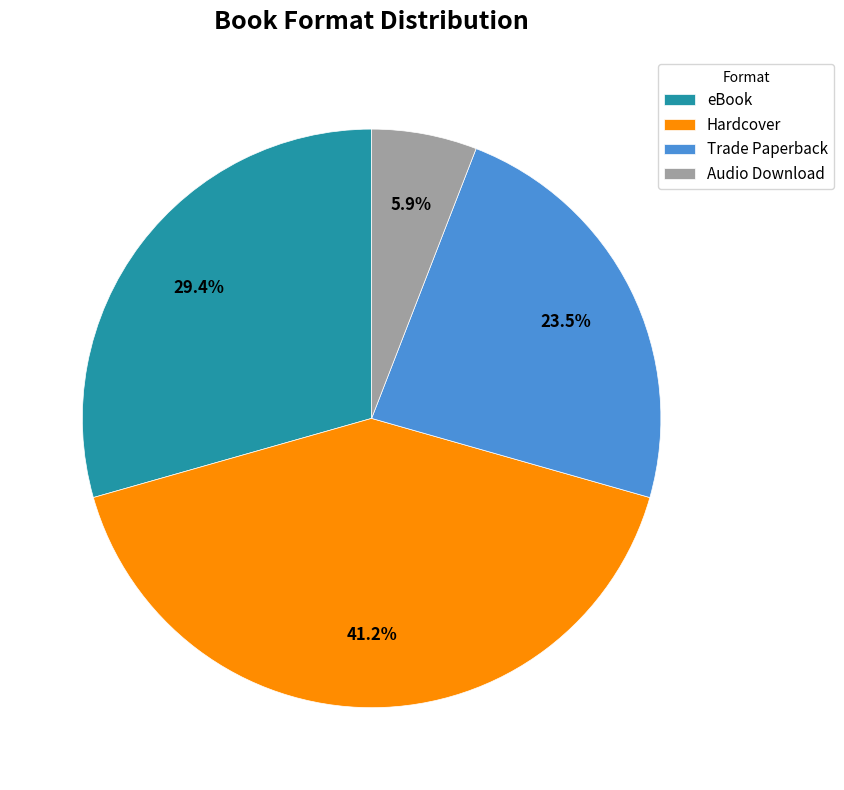

Does Audio Download represent more than half of the total?

No